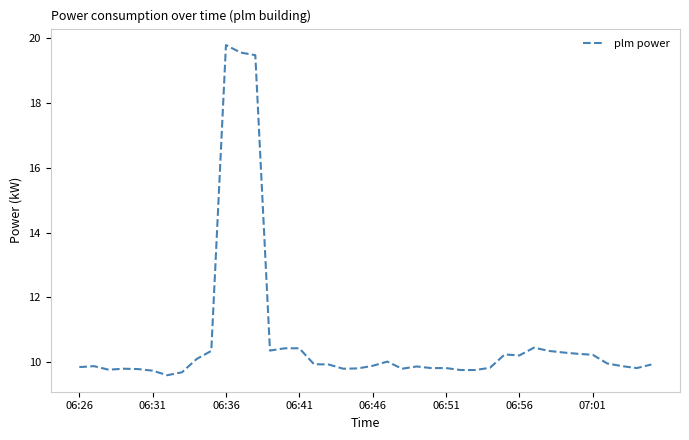

How many lines are shown in the chart?

1